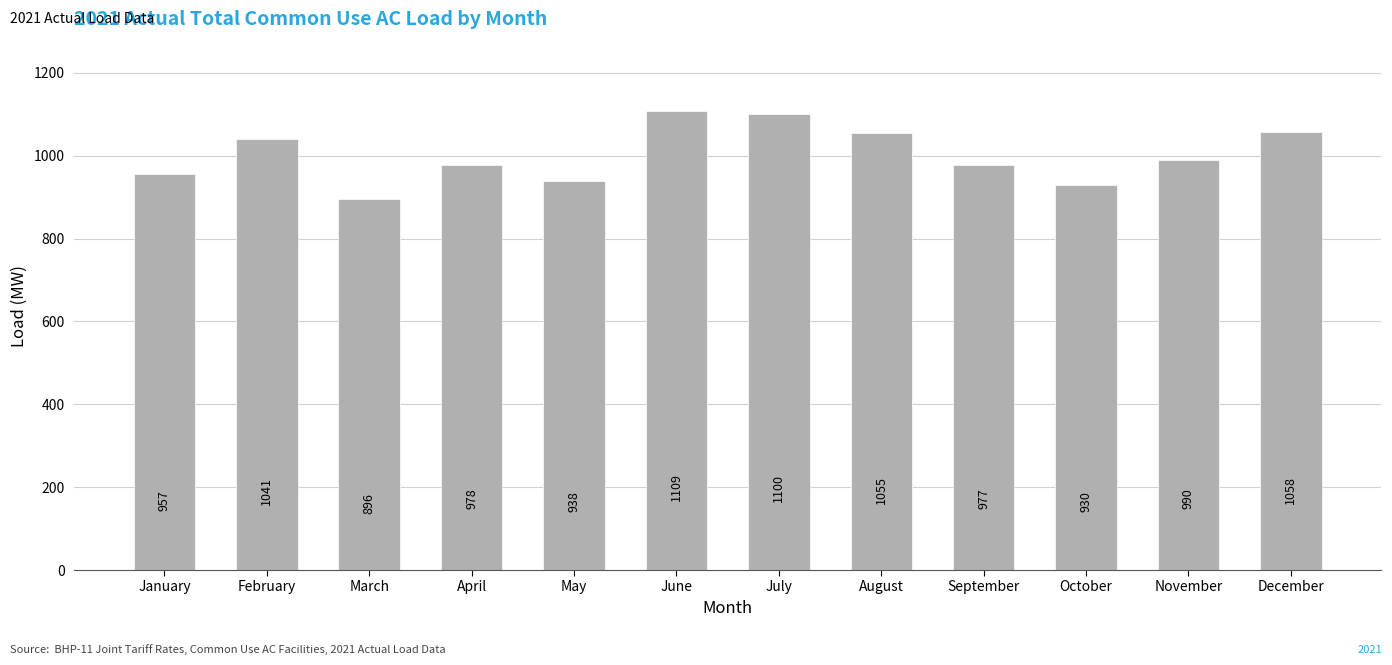

List the labels in order of value, largest first.

June, July, December, August, February, November, April, September, January, May, October, March